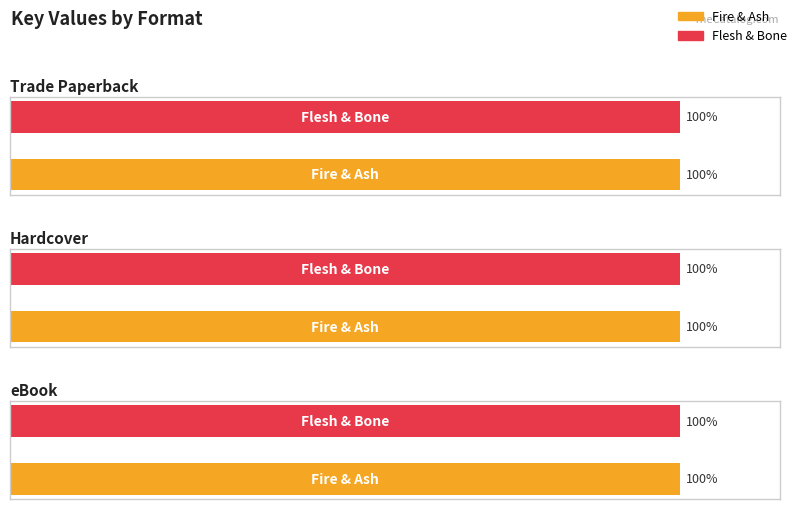

Is the value of eBook at Flesh & Bone greater than the value of Trade Paperback at Fire & Ash?

No